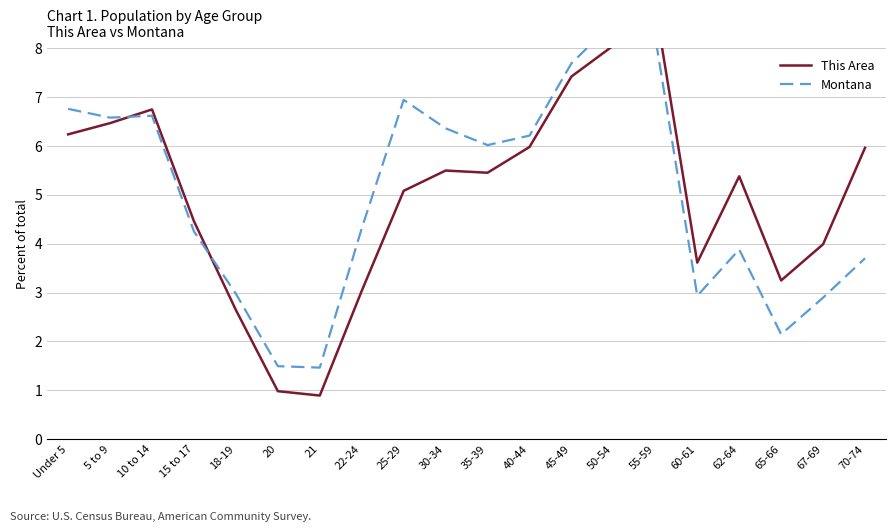

What is the lowest value of the This Area series?

0.9